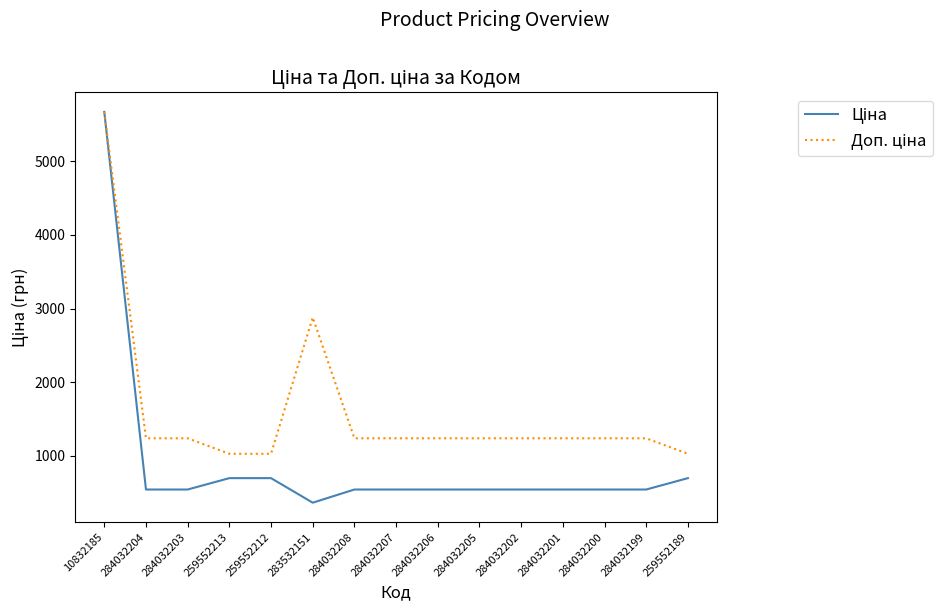

At which category is the sum across all series the highest?

10832185